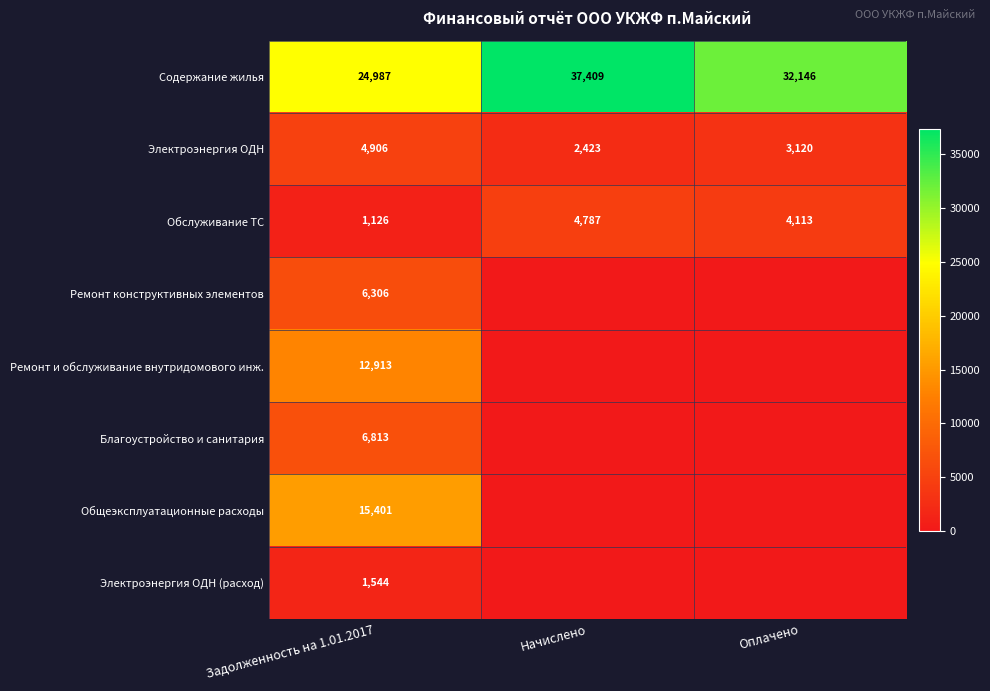

What is the average value of the Содержание жилья series?

31514